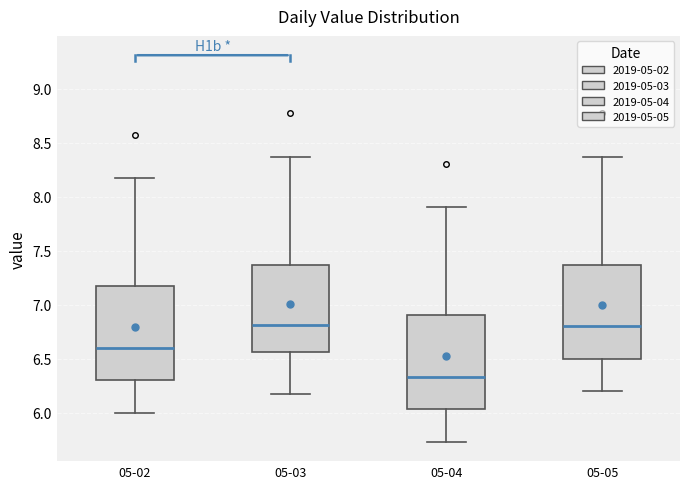

Which box has the lowest median line?

05-04